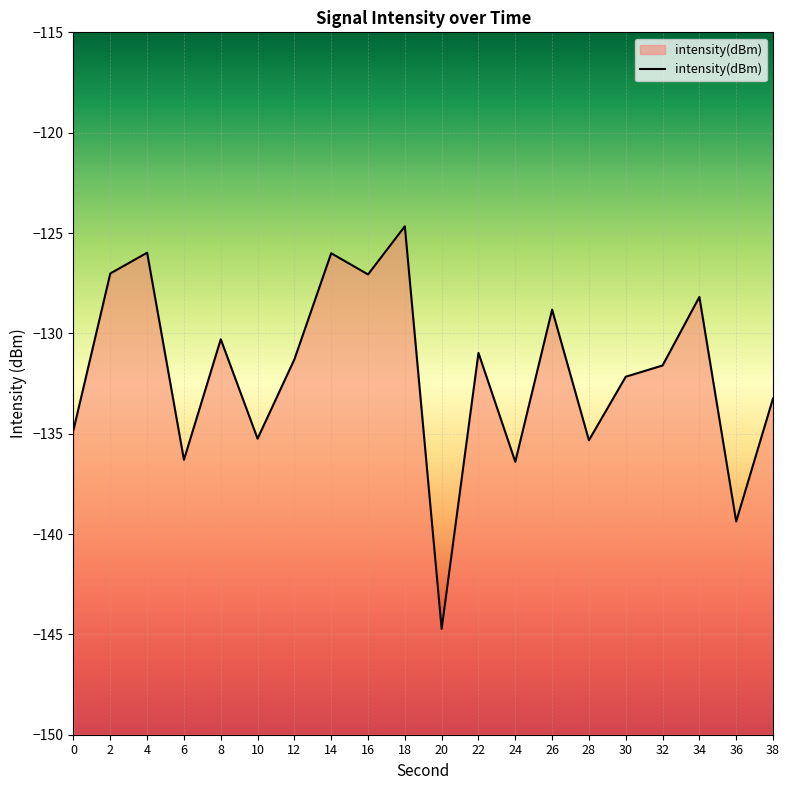

List the labels in order of value, smallest first.

20, 36, 24, 6, 28, 10, 0, 38, 30, 32, 12, 22, 8, 26, 34, 16, 2, 14, 4, 18